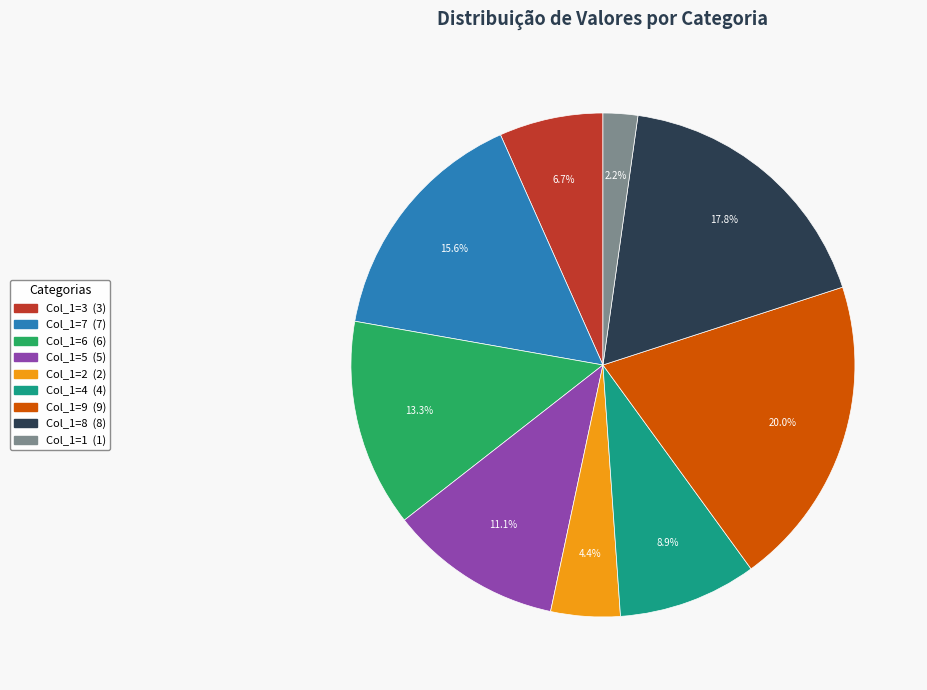

Is there any slice that represents more than half of the pie?

No